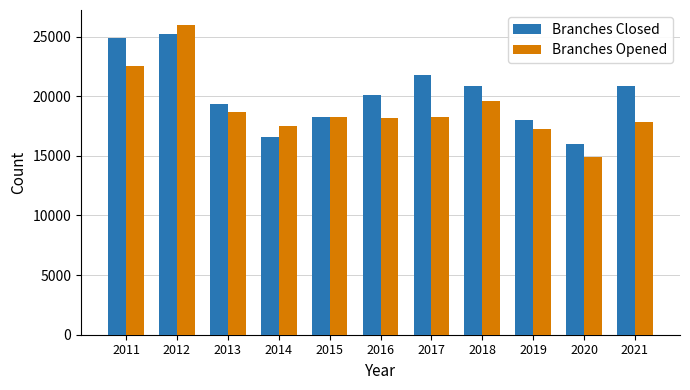

Which category has the lowest value in the Branches Opened series?

2020